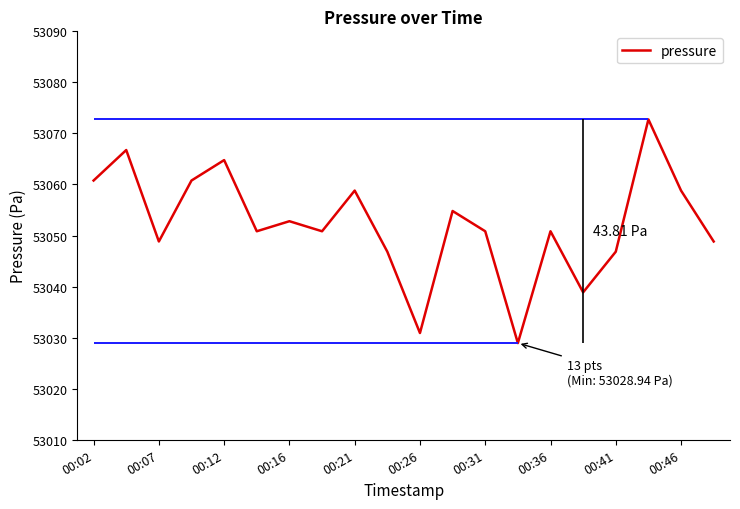

At which label does the data first exceed 53050?

00:02